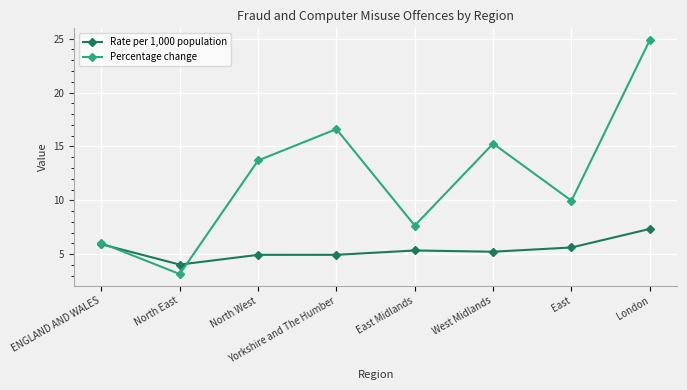

What is the value of the Rate per 1,000 population point at the 2nd from the left?

4.0